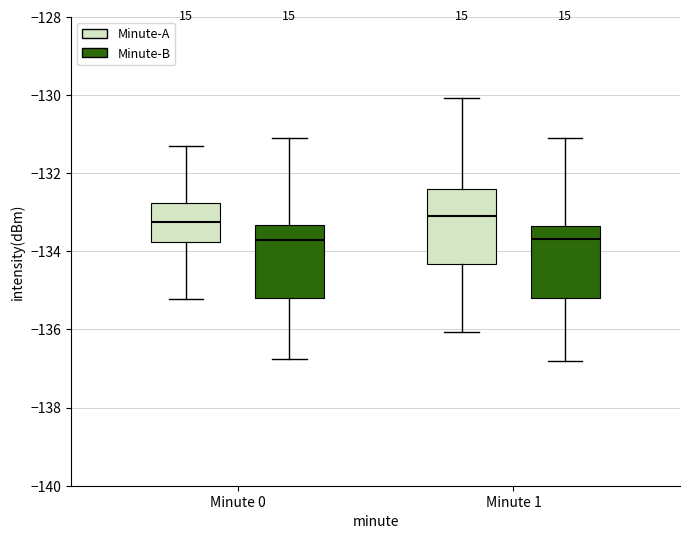

Reading left to right, read every box against the y-axis: the position of its median line, the range the box covers, and the ends of its whiskers. The values are not printed on the chart, so give them approximately, as read against the axis.

Minute 0 (Minute-A): median -133.2, box -133.8 to -132.8, whiskers -135.2 to -131.4
Minute 0 (Minute-B): median -133.8, box -135.2 to -133.4, whiskers -136.8 to -131.0
Minute 1 (Minute-A): median -133.0, box -134.4 to -132.4, whiskers -136.0 to -130.0
Minute 1 (Minute-B): median -133.6, box -135.2 to -133.4, whiskers -136.8 to -131.0